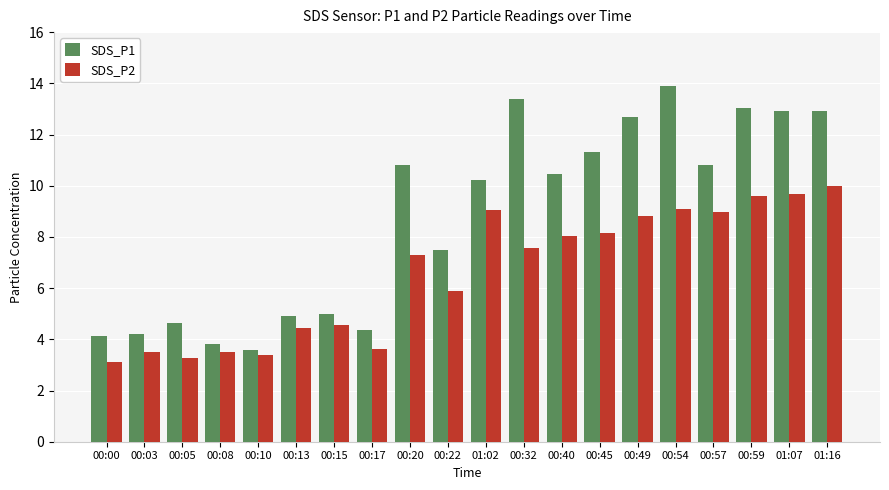

What is the sum of the SDS_P2 values at 00:20 and 00:05?

10.6